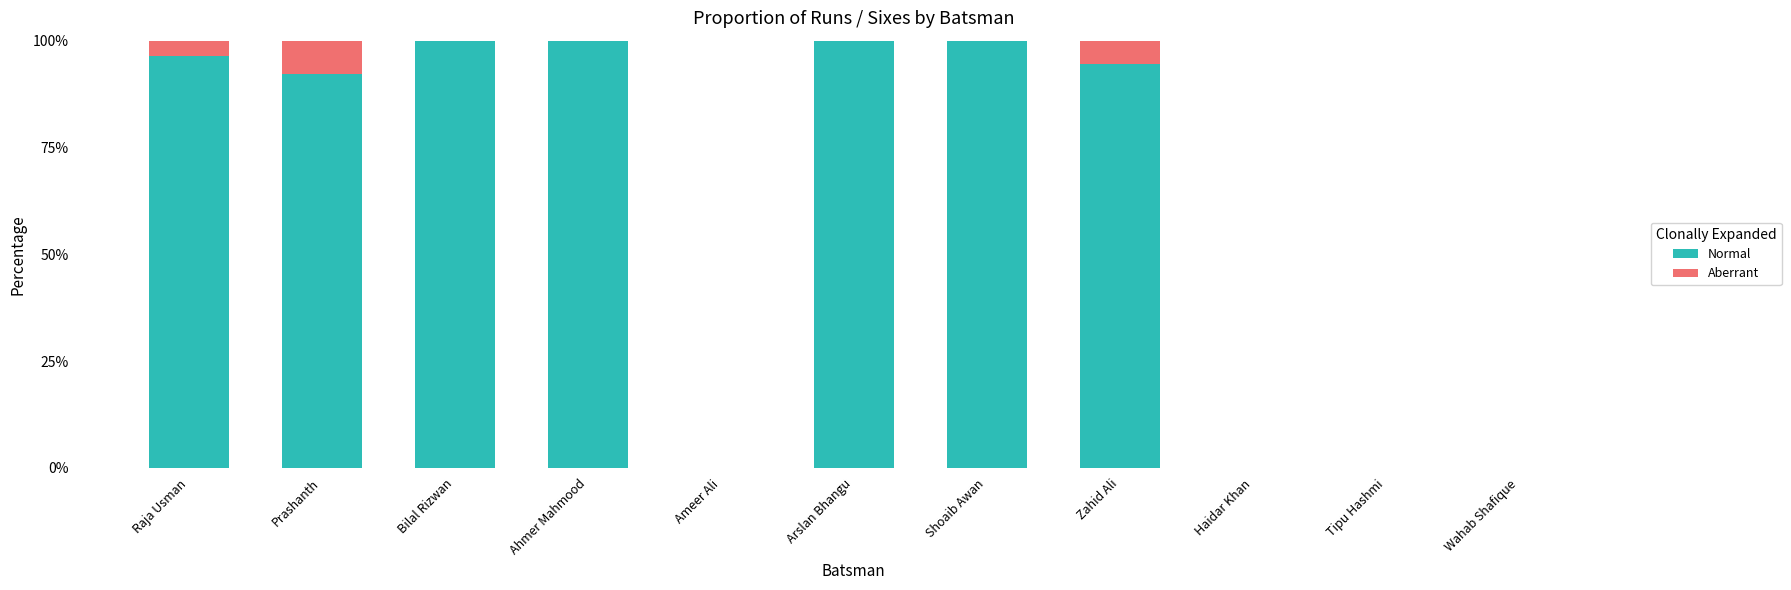

How many categories are shown in the chart?

11